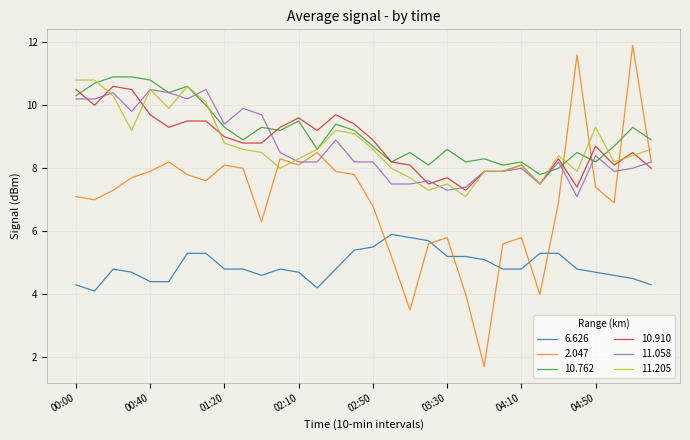

Reading right to left, what are all the values shown in this chart?

6.626: 4.3	4.5	4.6	4.7	4.8	5.3	5.3	4.8	4.8	5.1	5.2	5.2	5.7	5.8	5.9	5.5	5.4	4.8	4.2	4.7	4.8	4.6	4.8	4.8	5.3	5.3	4.4	4.4	4.7	4.8	4.1	4.3
2.047: 8.2	11.9	6.9	7.4	11.6	6.9	4.0	5.8	5.6	1.7	4.0	5.8	5.6	3.5	5.2	6.8	7.8	7.9	8.5	8.1	8.3	6.3	8.0	8.1	7.6	7.8	8.2	7.9	7.7	7.3	7.0	7.1
10.762: 8.9	9.3	8.7	8.2	8.5	8.0	7.8	8.2	8.1	8.3	8.2	8.6	8.1	8.5	8.2	8.7	9.2	9.4	8.6	9.5	9.2	9.3	8.9	9.3	10.0	10.6	10.4	10.8	10.9	10.9	10.7	10.3
10.910: 8.0	8.5	8.1	8.7	7.4	8.3	7.5	8.1	7.9	7.9	7.3	7.7	7.5	8.1	8.2	8.9	9.4	9.7	9.2	9.6	9.3	8.8	8.8	9.0	9.5	9.5	9.3	9.7	10.5	10.6	10.0	10.5
11.058: 8.2	8.0	7.9	8.4	7.1	8.2	7.5	8.0	7.9	7.9	7.4	7.3	7.6	7.5	7.5	8.2	8.2	8.9	8.2	8.2	8.5	9.7	9.9	9.4	10.5	10.2	10.4	10.5	9.8	10.4	10.2	10.2
11.205: 8.6	8.4	8.2	9.3	7.9	8.4	7.5	8.1	7.9	7.9	7.1	7.5	7.3	7.7	8.0	8.6	9.1	9.2	8.6	8.3	8.0	8.5	8.6	8.8	10.1	10.6	9.9	10.5	9.2	10.3	10.8	10.8